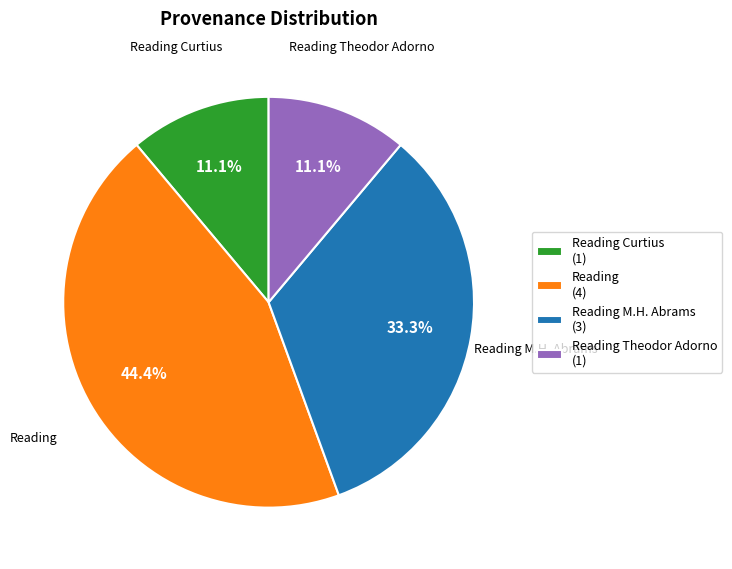

To the nearest percent, what is the difference between the Reading M.H. Abrams and Reading Curtius slice percentages?

22%